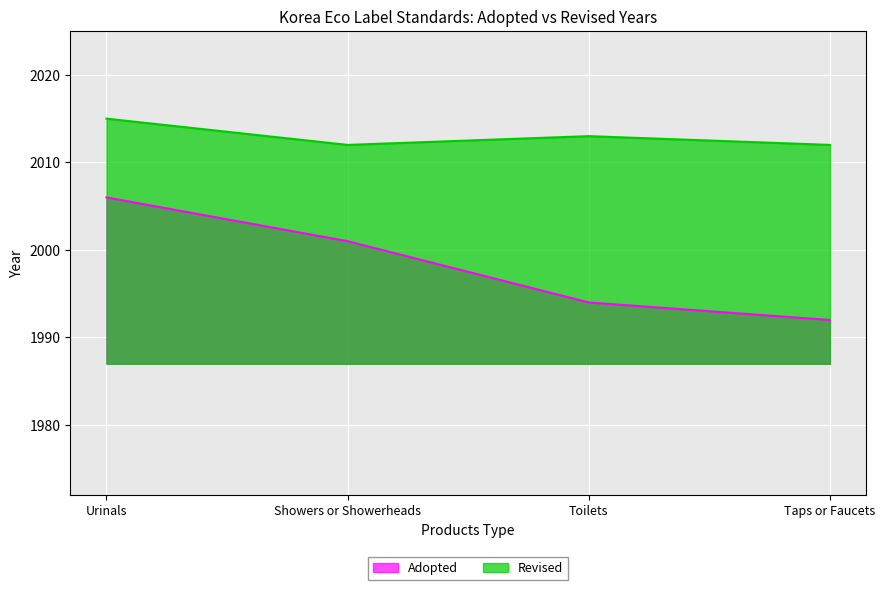

Count the Adopted values in the range 1994 to 2006.

3